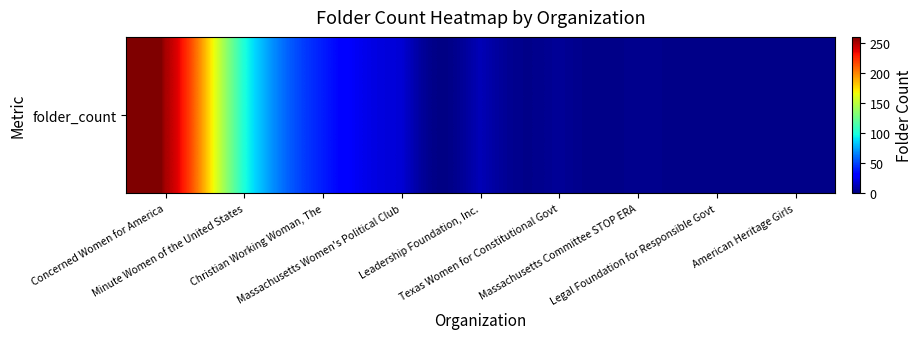

What is the greatest value displayed?

251